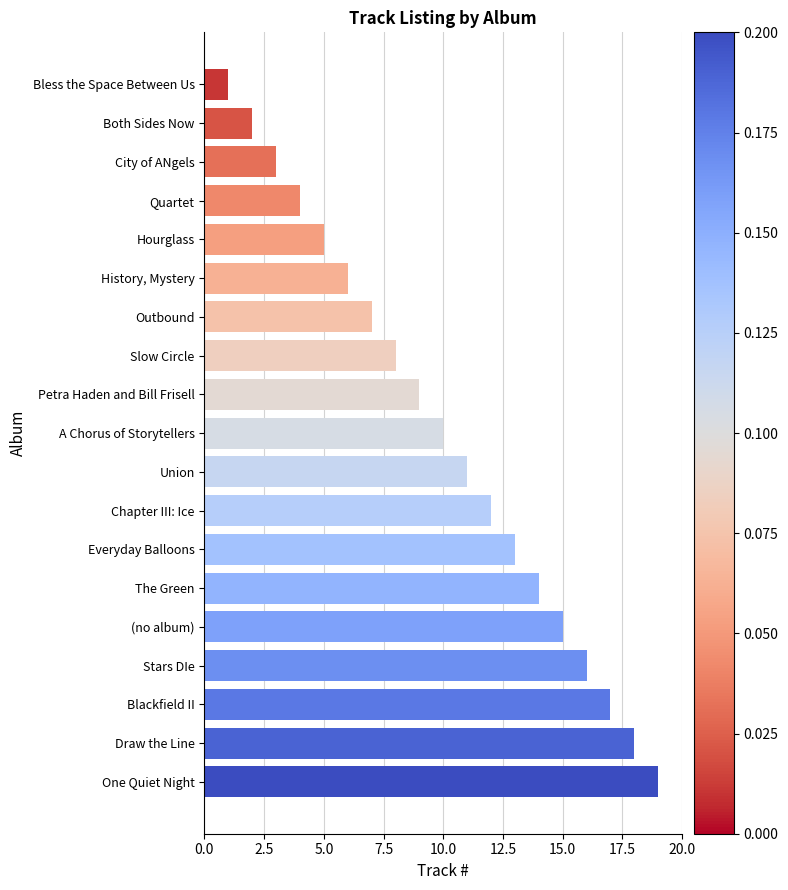

How many values are below 10?

9